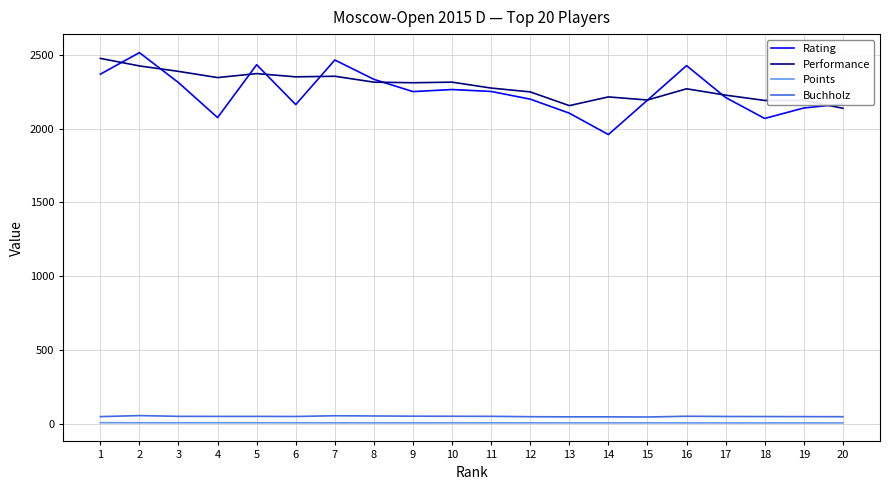

What value does the Buchholz series have at 11?

50.5